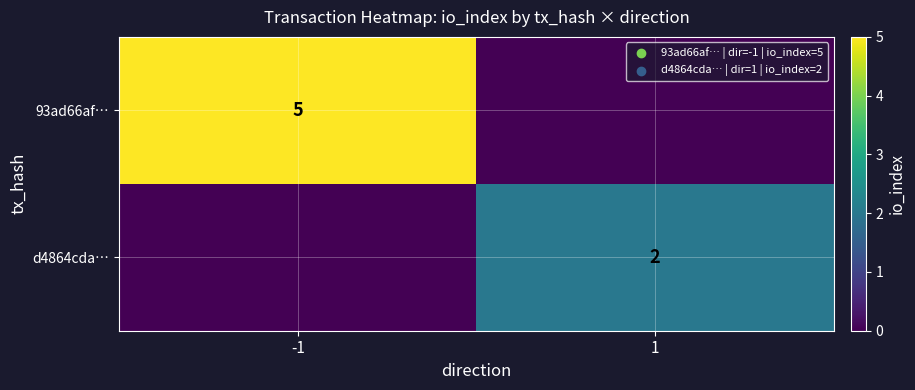

What is the total value across all series at -1?

5